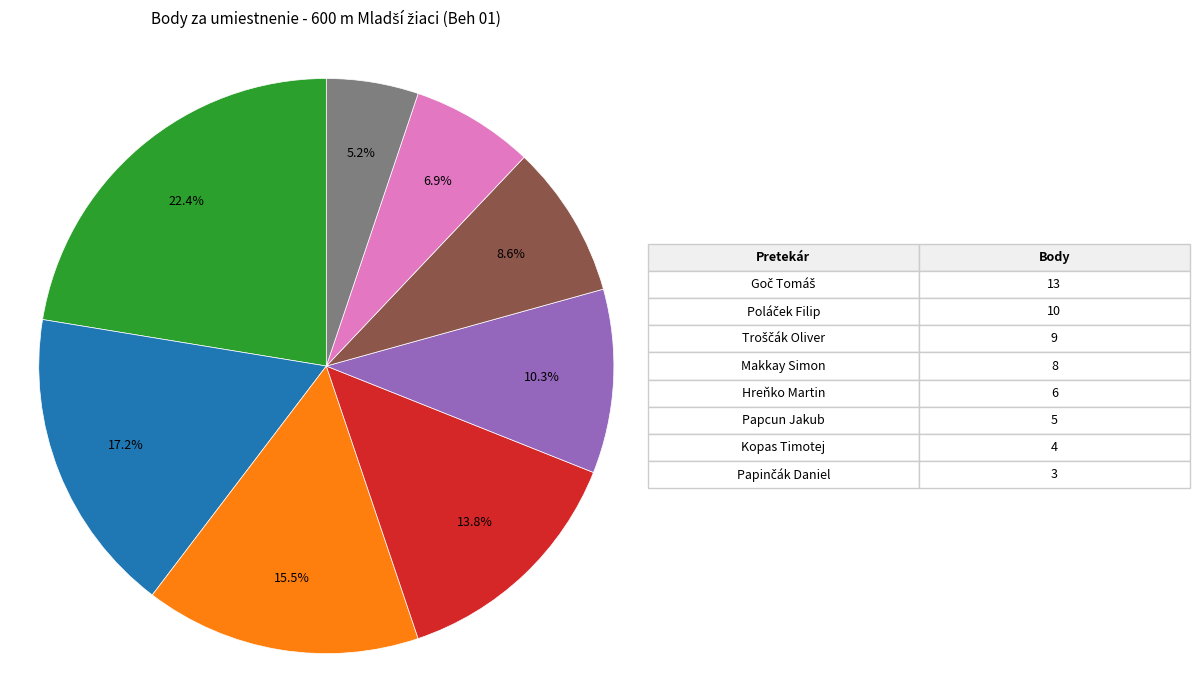

Does any single category account for the majority?

No